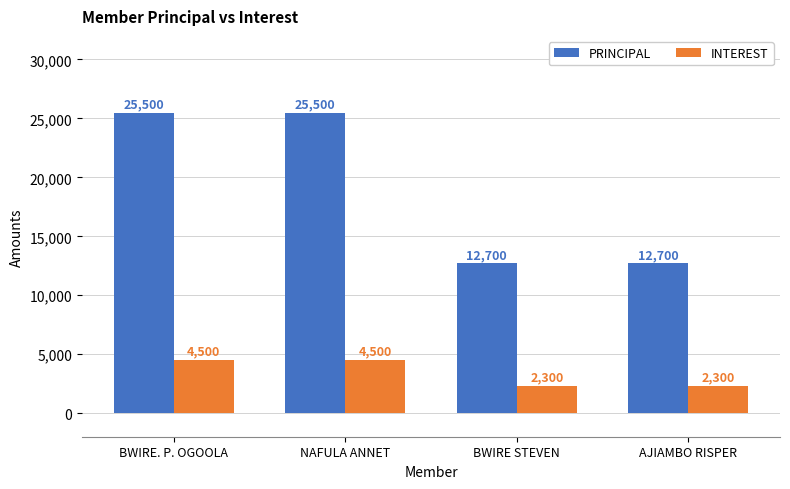

At how many categories does at least one series exceed 8784?

4